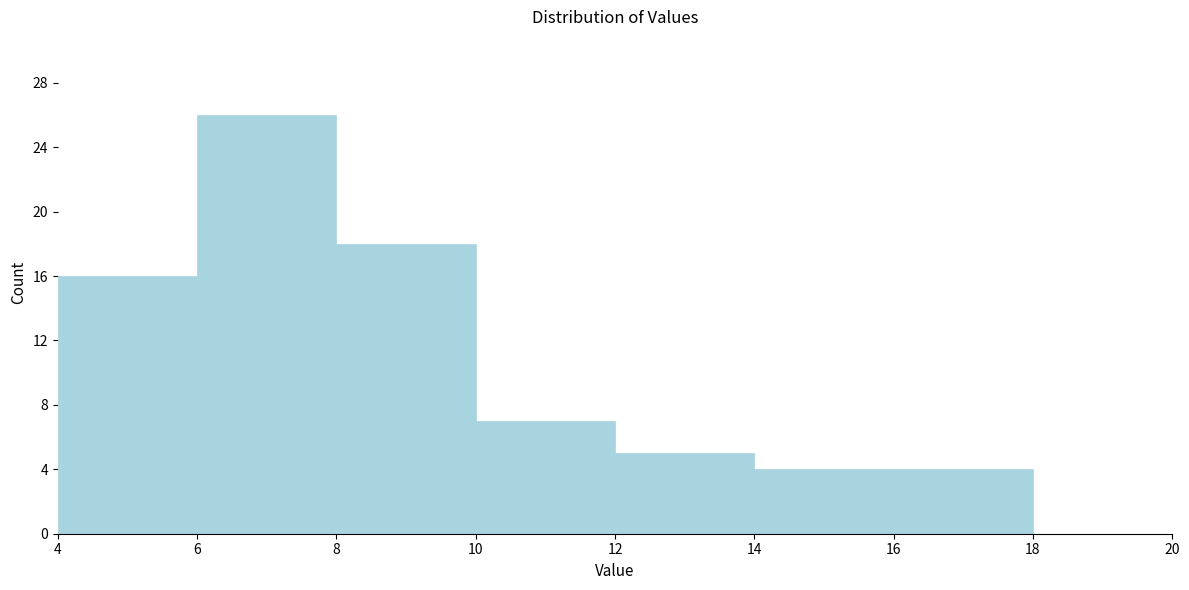

How tall is the bar that spans 10 to 12 on the x-axis? The values are not printed on the chart, so give them approximately, as read against the axis.

7